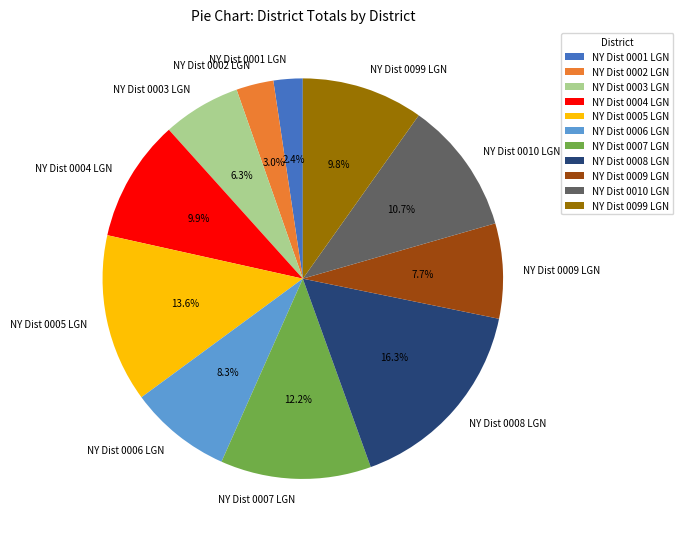

How many segments does this pie chart have?

11